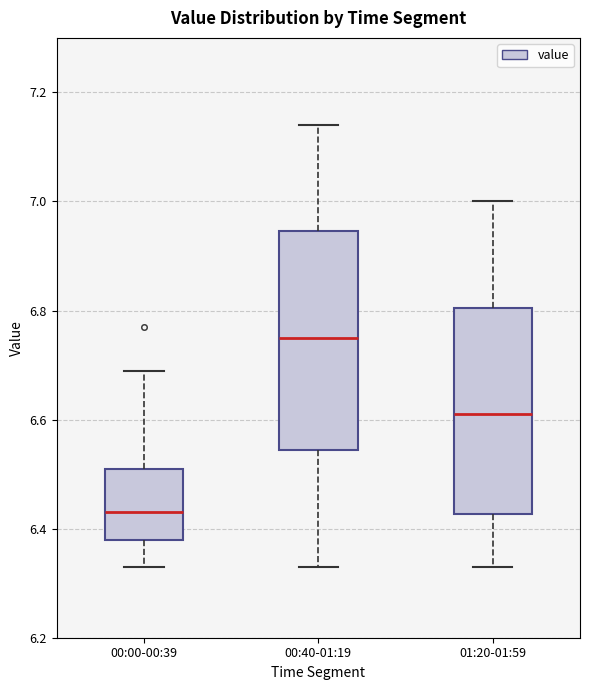

Which box is the tallest, from its lower edge to its upper edge?

00:40-01:19